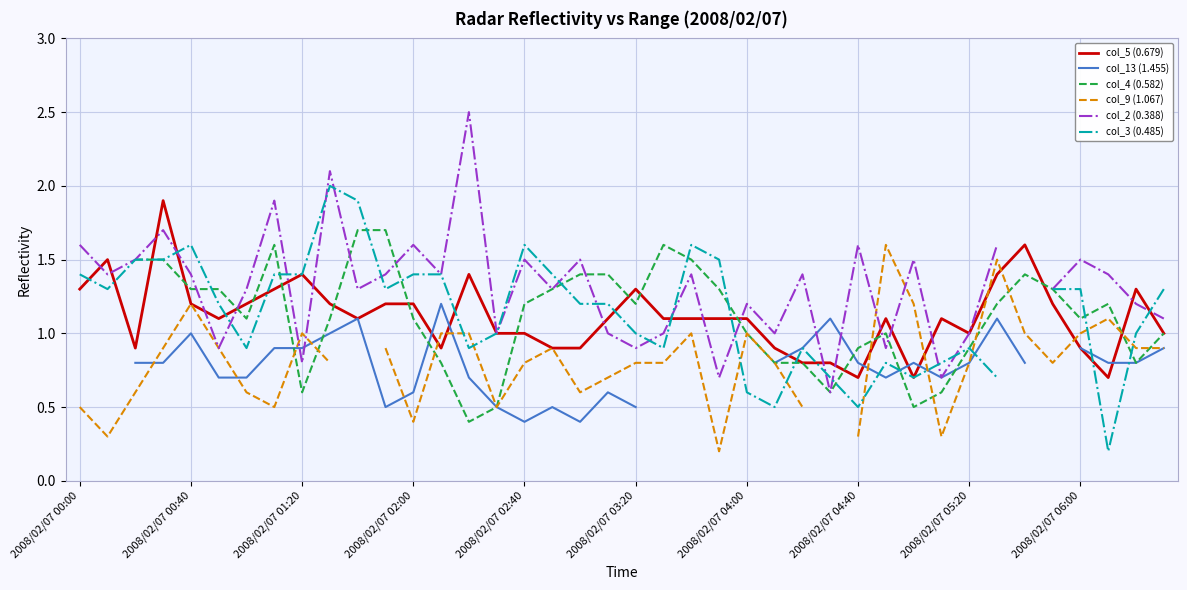

What is the highest value of the col_5 (0.679) series?

1.9